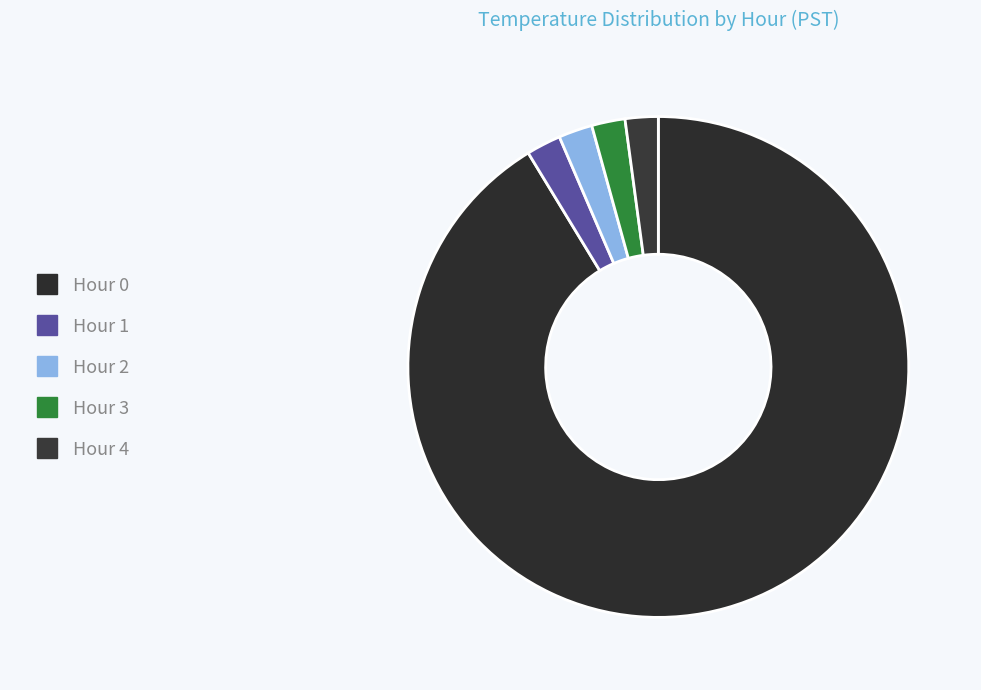

Count the number of slices in the pie.

5